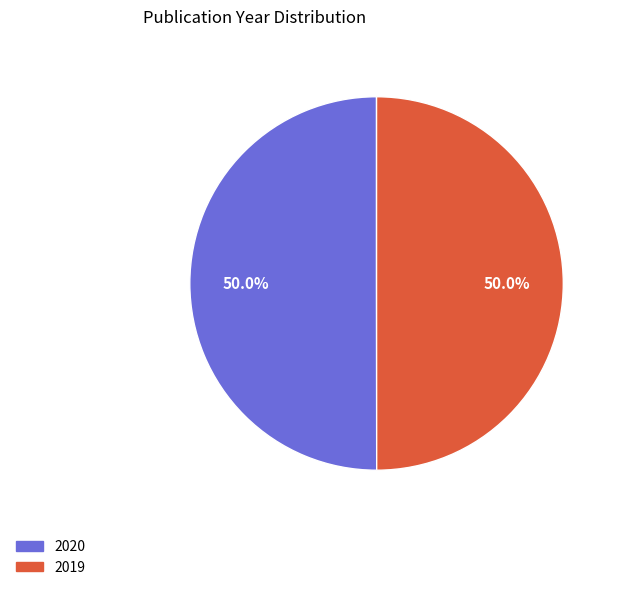

To the nearest percent, what is the combined percentage of 2020 and 2019?

100%